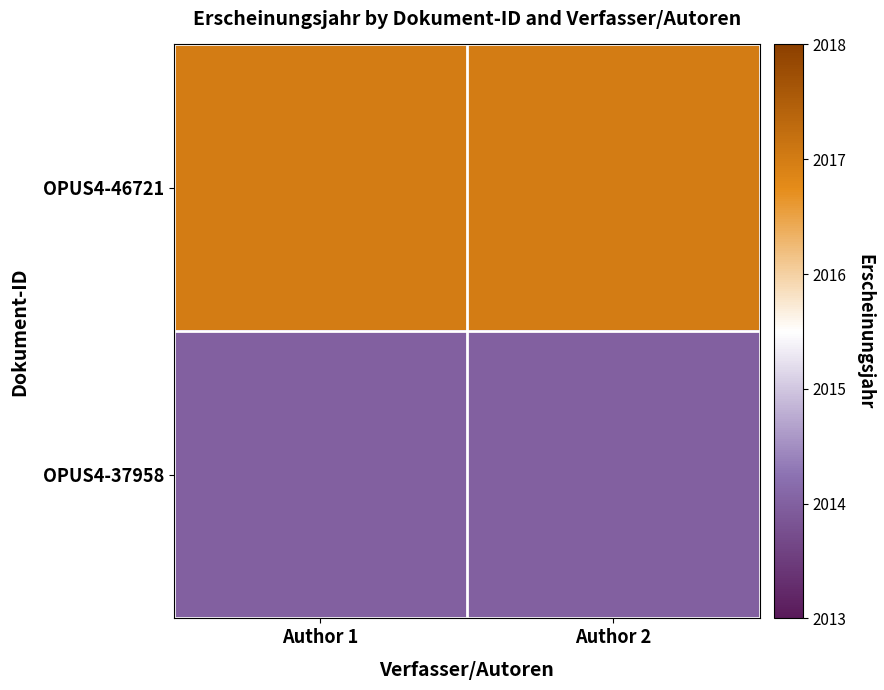

Between Author 2 and Author 1, which is larger?

Author 2